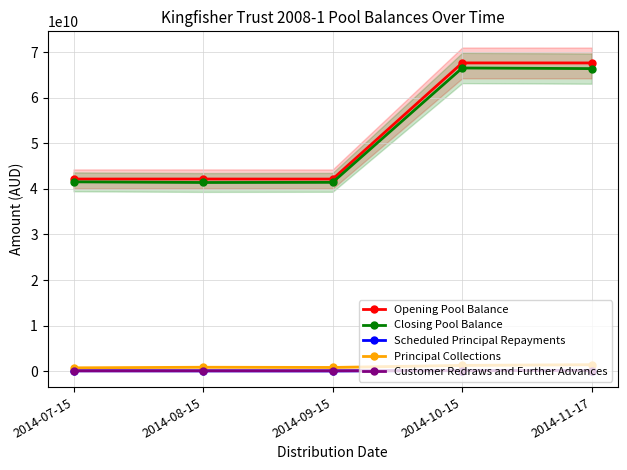

Is this an area chart (filled region under the line)?

No